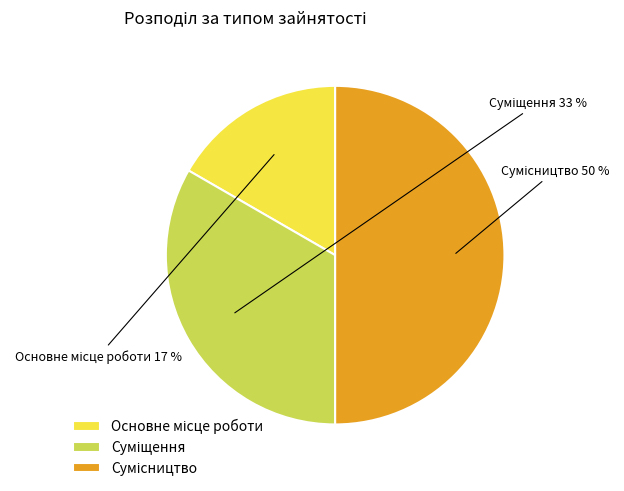

To the nearest percent, what is the average slice percentage?

33%